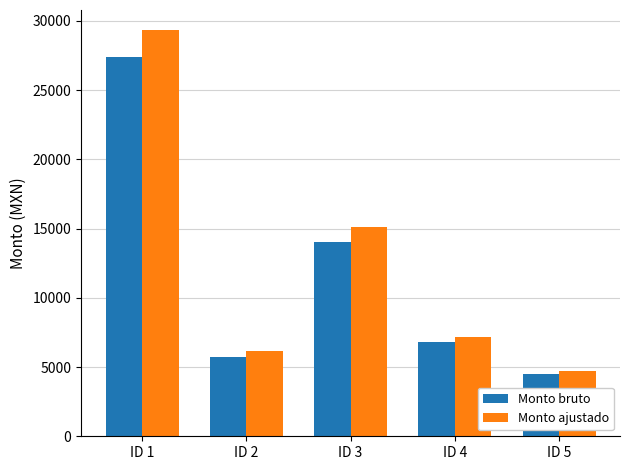

Is it true that Monto ajustado equals 9151.8 at ID 2?

False